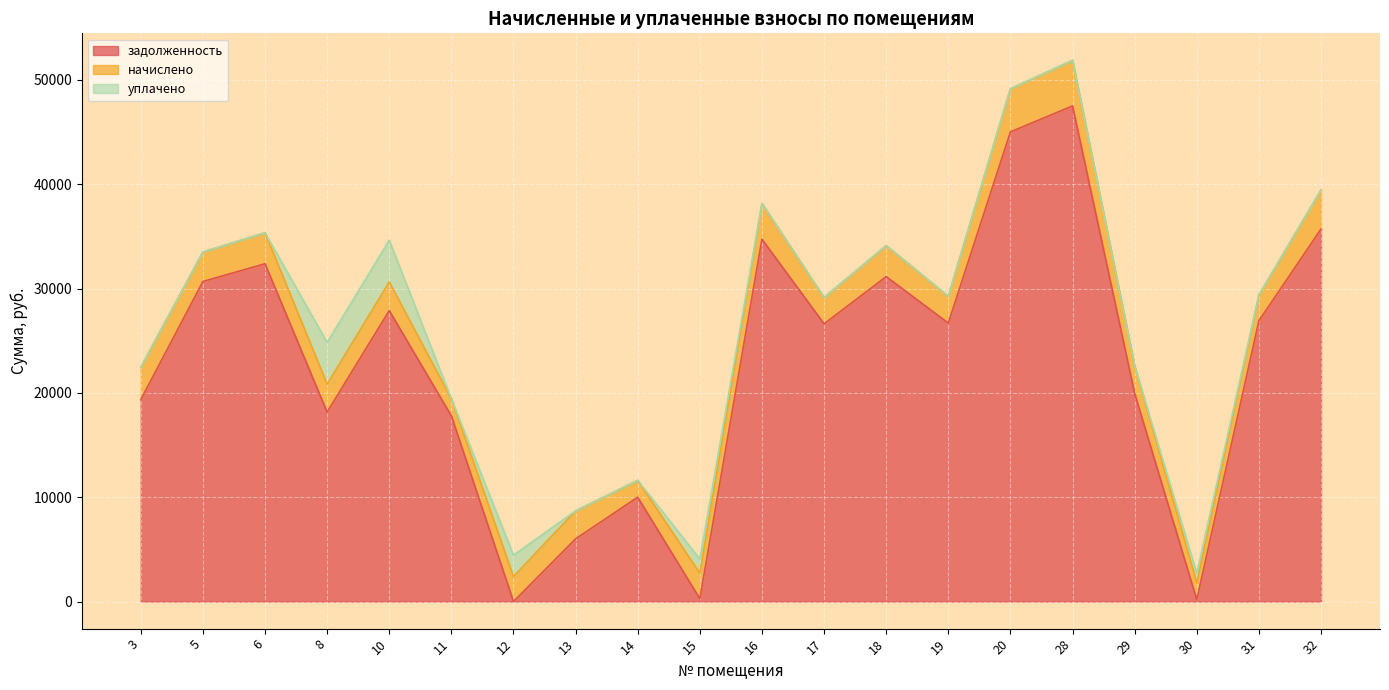

What is the total value across all series at 10?

34637.4